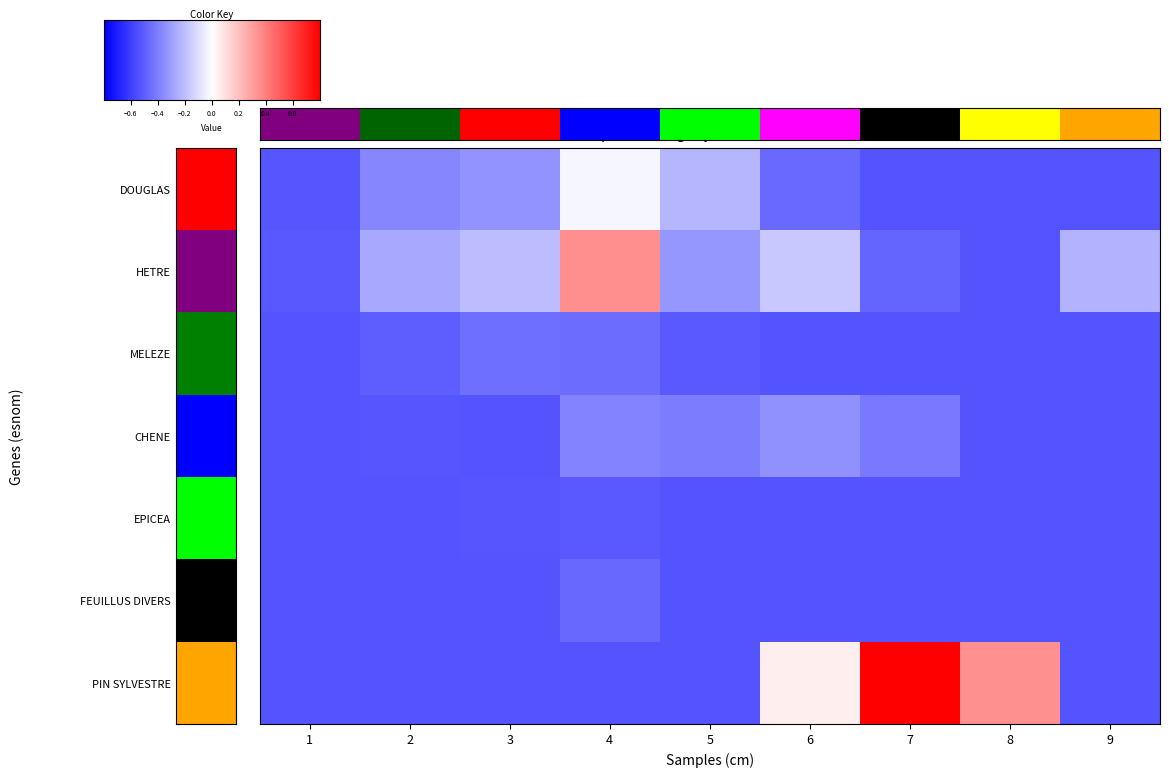

Reading left to right, list all the values displayed in this chart.

DOUGLAS: 1=0.0	2=0.1	3=0.2	4=0.4	5=0.2	6=0.0	7=0.0	8=0.0	9=0.0
HETRE: 1=0.0	2=0.2	3=0.2	4=0.7	5=0.2	6=0.3	7=0.0	8=0.0	9=0.2
MELEZE: 1=0.0	2=0.0	3=0.1	4=0.1	5=0.0	6=0.0	7=0.0	8=0.0	9=0.0
CHENE: 1=0.0	2=0.0	3=0.0	4=0.1	5=0.1	6=0.1	7=0.1	8=0.0	9=0.0
EPICEA: 1=0.0	2=0.0	3=0.0	4=0.0	5=0.0	6=0.0	7=0.0	8=0.0	9=0.0
FEUILLUS DIVERS: 1=0.0	2=0.0	3=0.0	4=0.0	5=0.0	6=0.0	7=0.0	8=0.0	9=0.0
PIN SYLVESTRE: 1=0.0	2=0.0	3=0.0	4=0.0	5=0.0	6=0.4	7=1.0	8=0.7	9=0.0